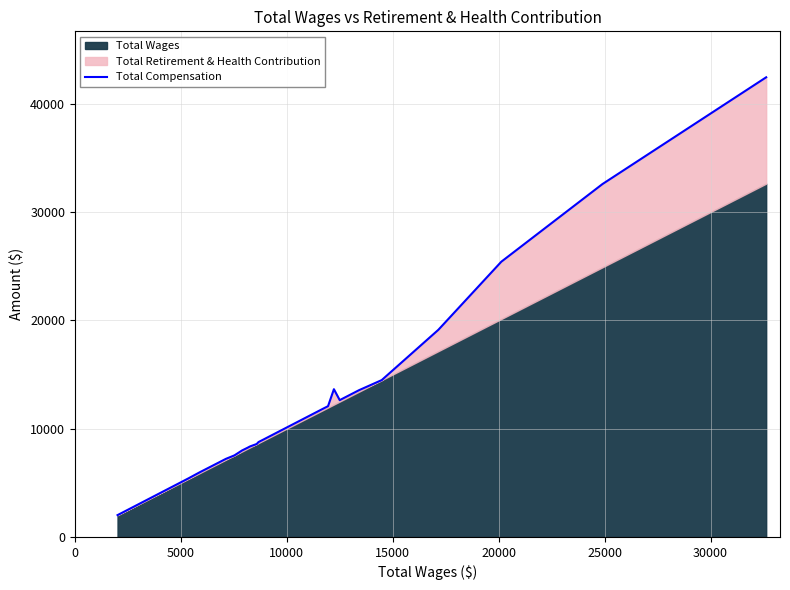

What is the maximum value shown in the chart?

42446